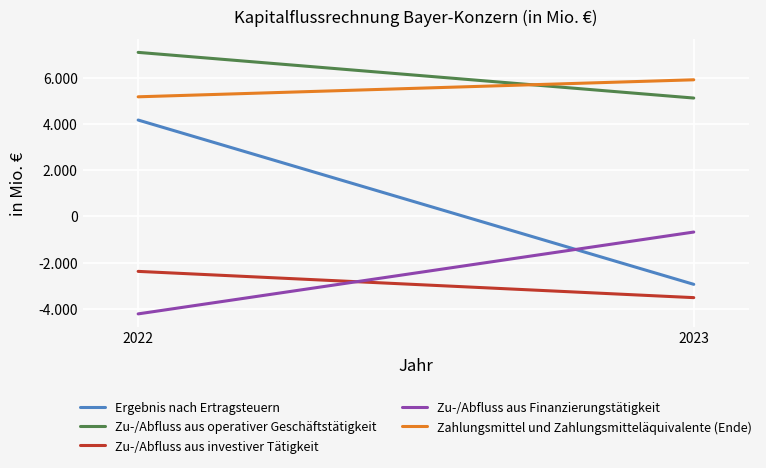

Which has a higher value, 2023 or 2022?

2022